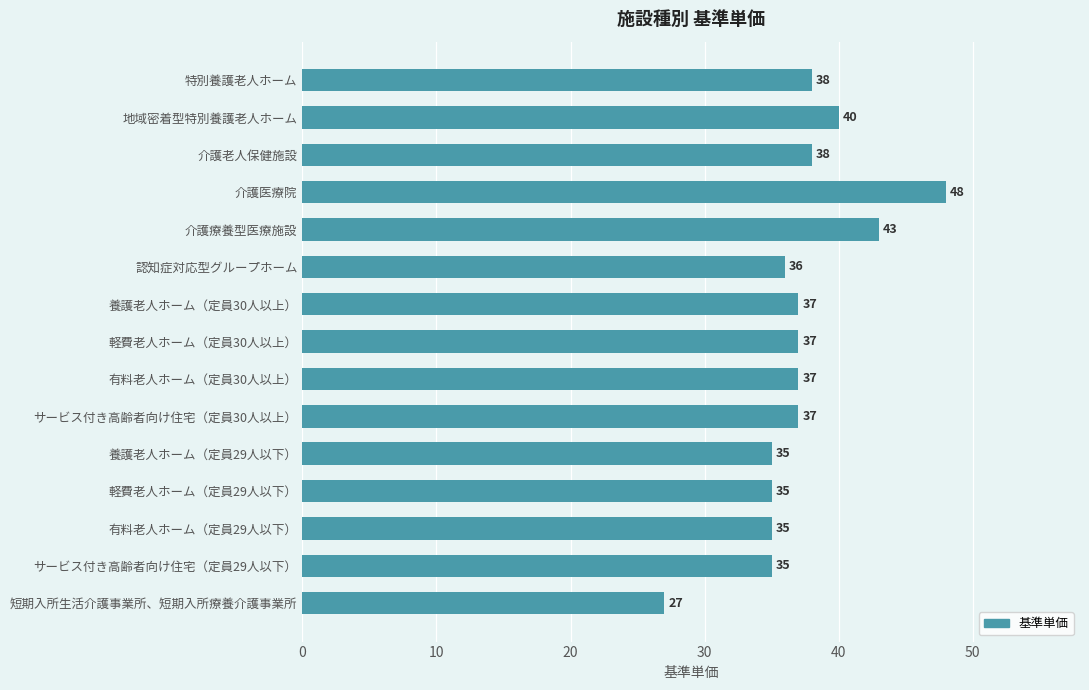

What is the change in value from 介護療養型医療施設 to 養護老人ホーム（定員29人以下）?

-8